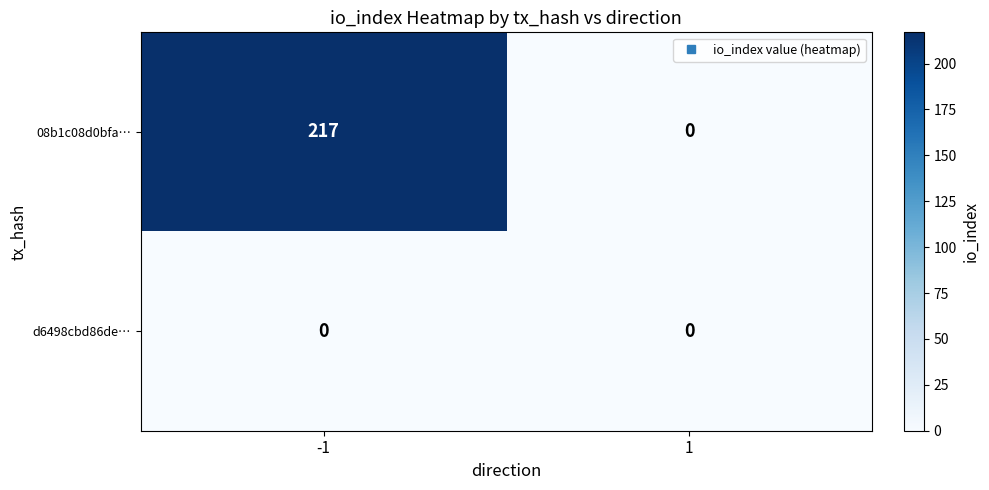

At -1, list the series in order from largest to smallest.

08b1c08d0bfa…, d6498cbd86de…